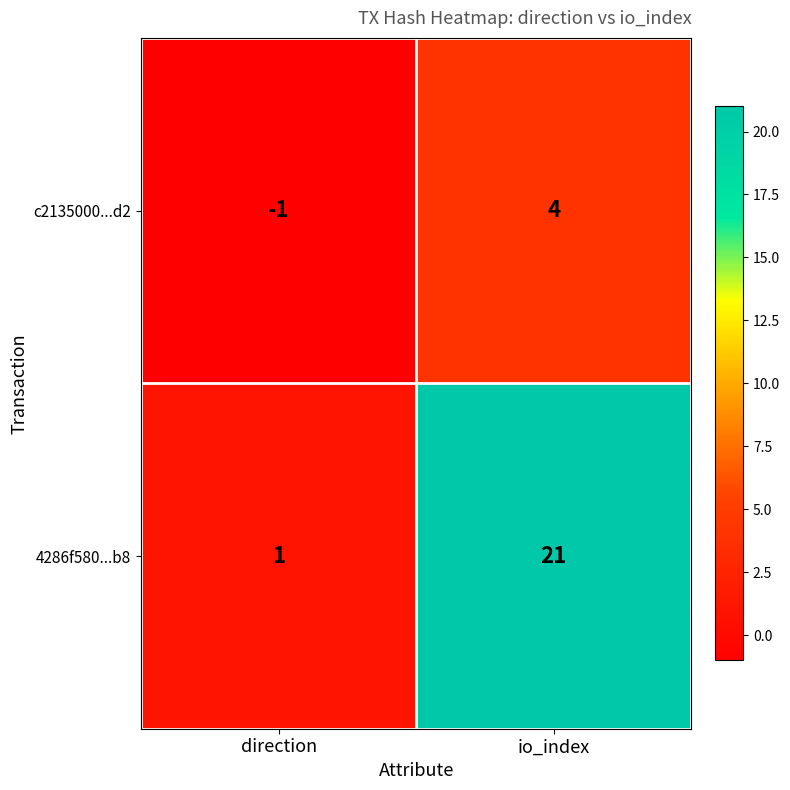

At which label is c2135000...d2 closest to 1?

direction